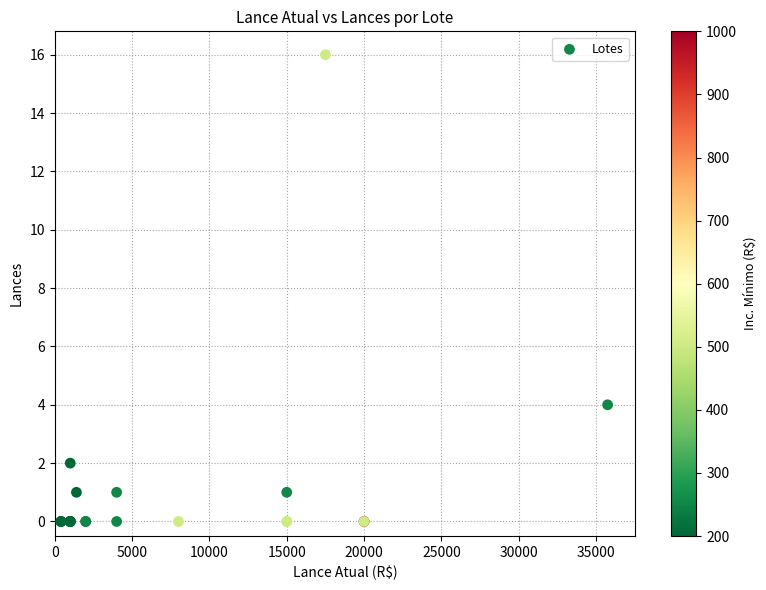

What Y value in the scatter plot is closest to 8?

4